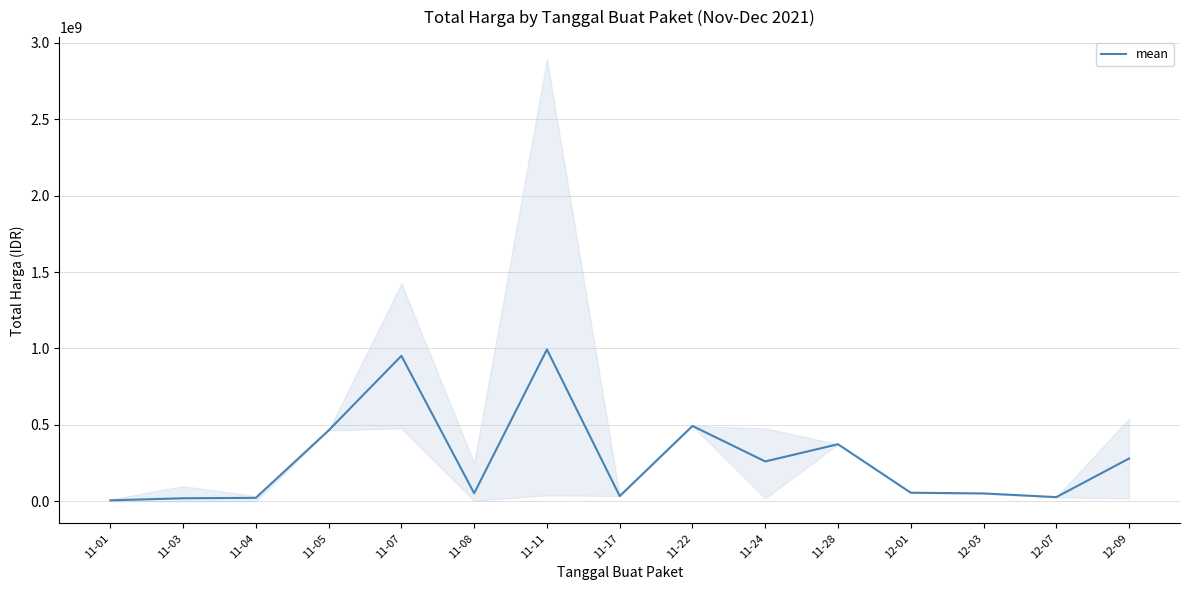

Rank the categories by value from highest to lowest.

11-11, 11-07, 11-22, 11-05, 11-28, 12-09, 11-24, 12-01, 11-08, 12-03, 11-17, 12-07, 11-04, 11-03, 11-01